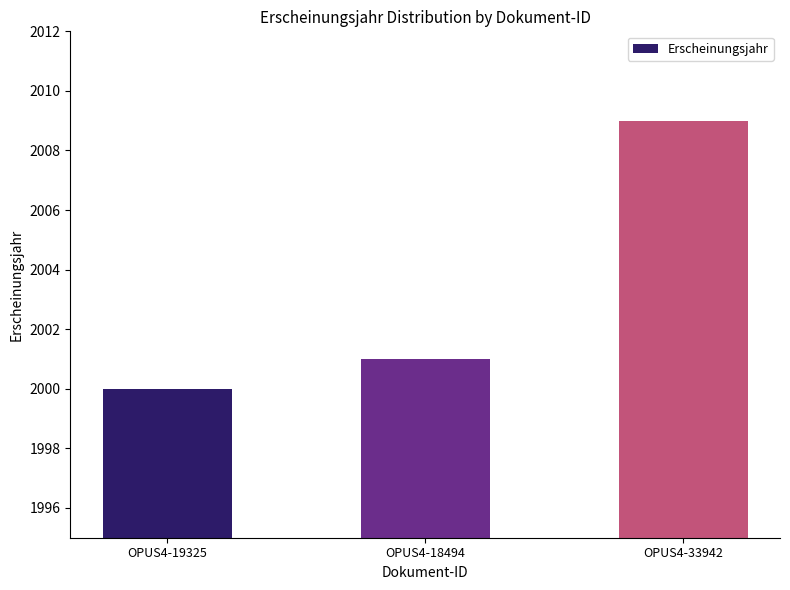

What is the difference between the values at OPUS4-18494 and OPUS4-33942?

8